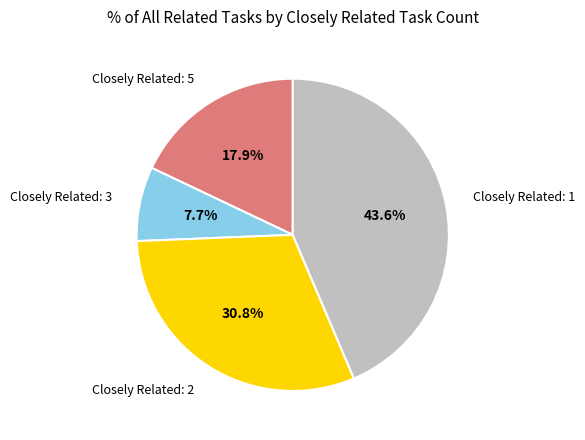

To the nearest percent, what is the difference between the largest and smallest slice percentages?

36%